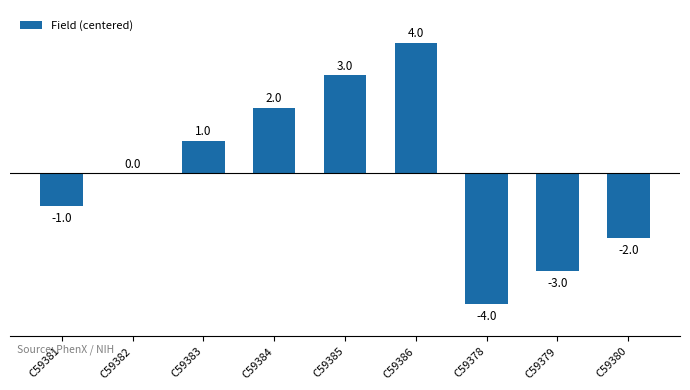

What value does the data have at C59385?

3